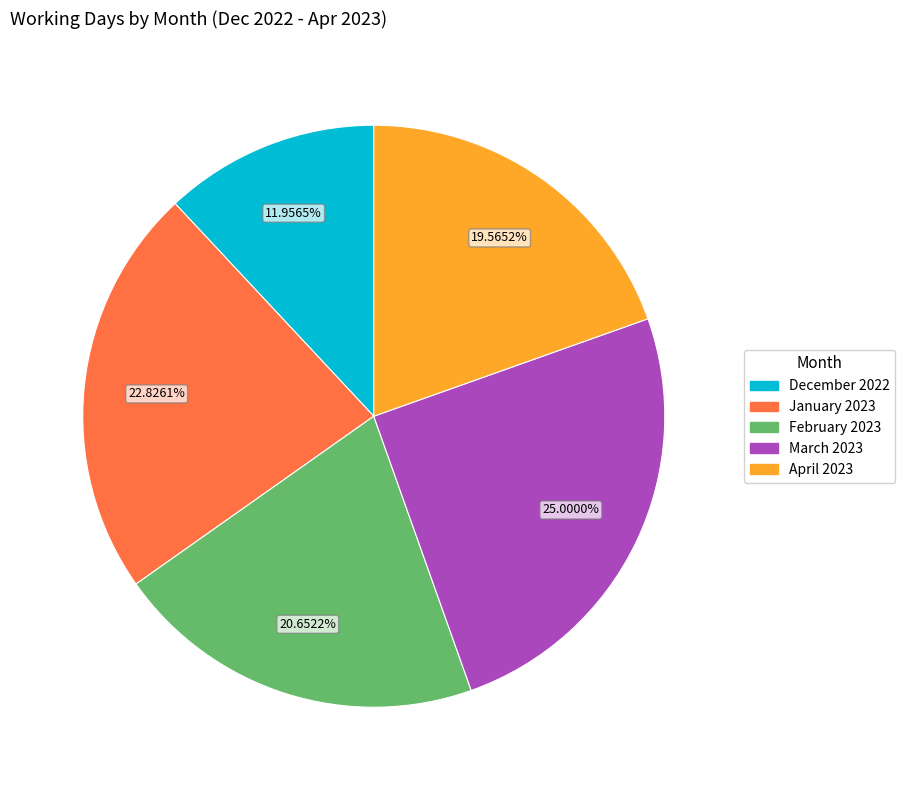

Which slice is the largest?

March 2023